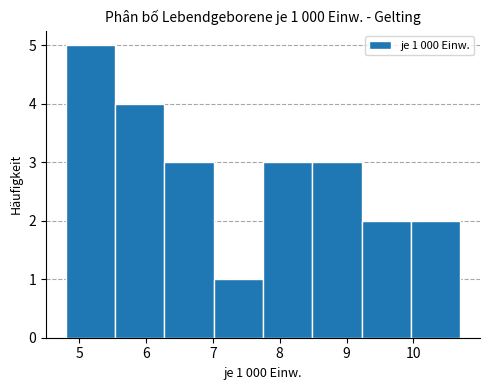

Over which range of the x-axis is the bar tallest?

4.8 to 5.5